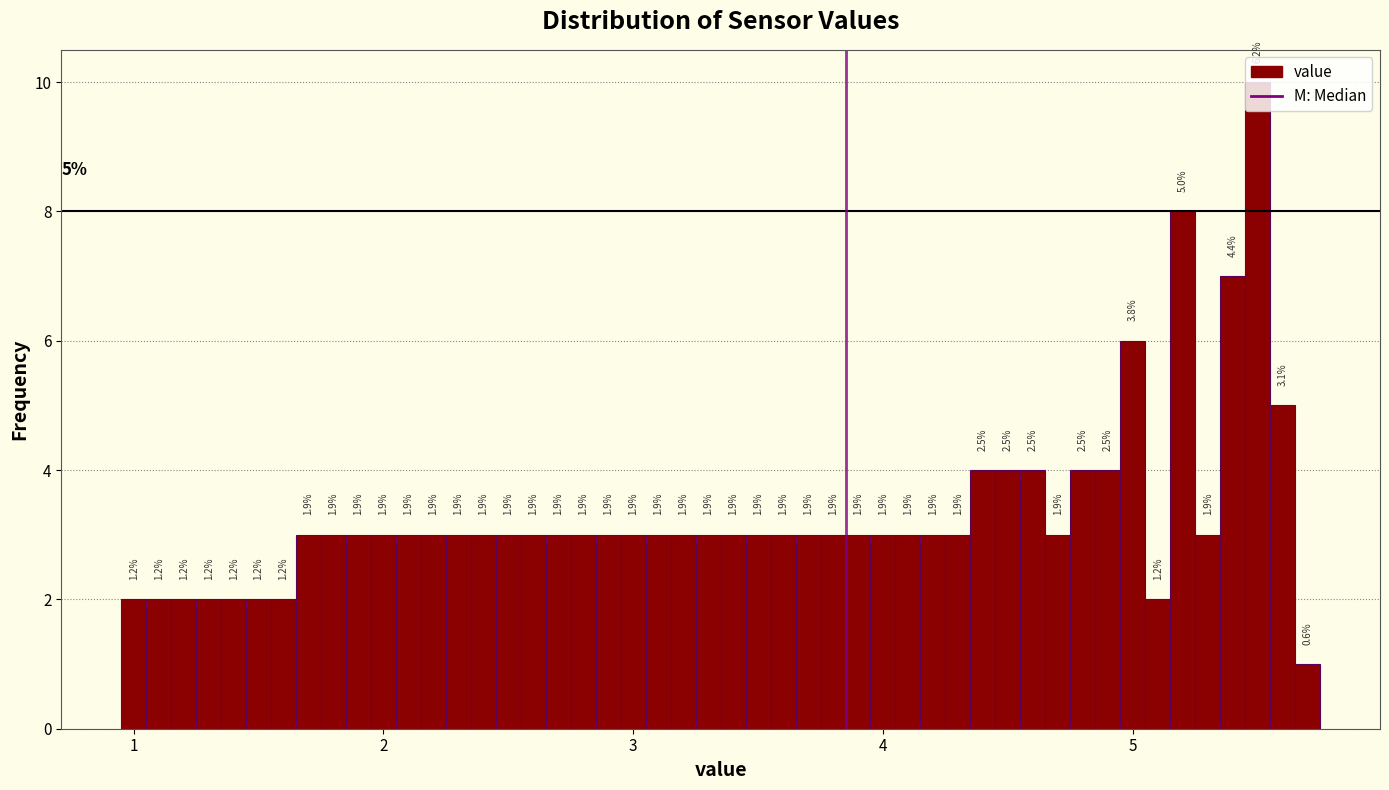

Read against the x-axis, roughly where is the centre of the tallest bar?

5.5